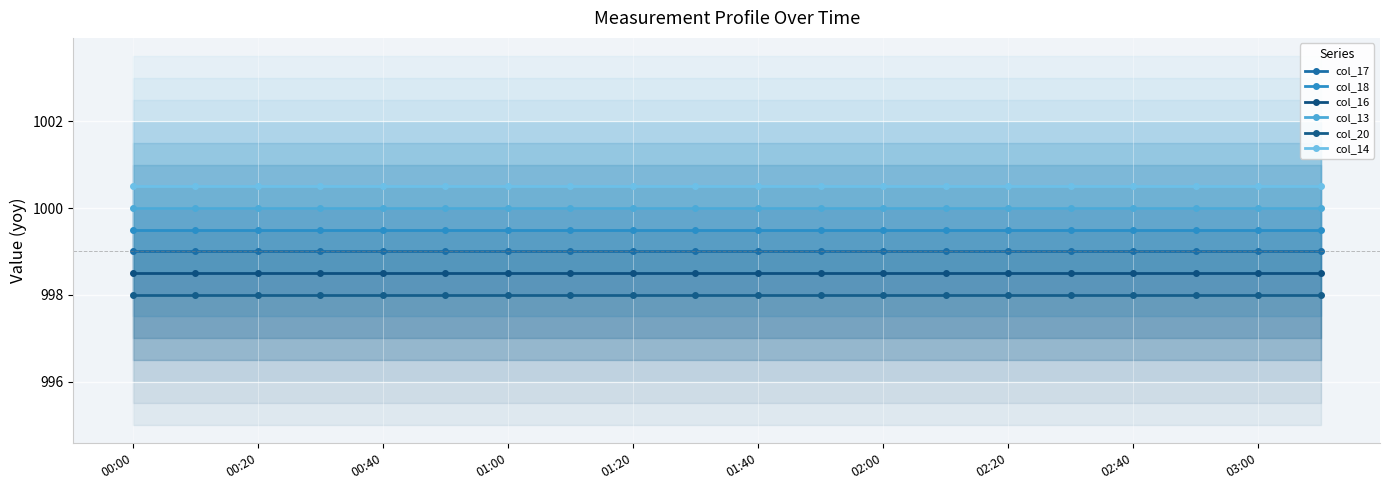

At how many categories does at least one series exceed 999?

20